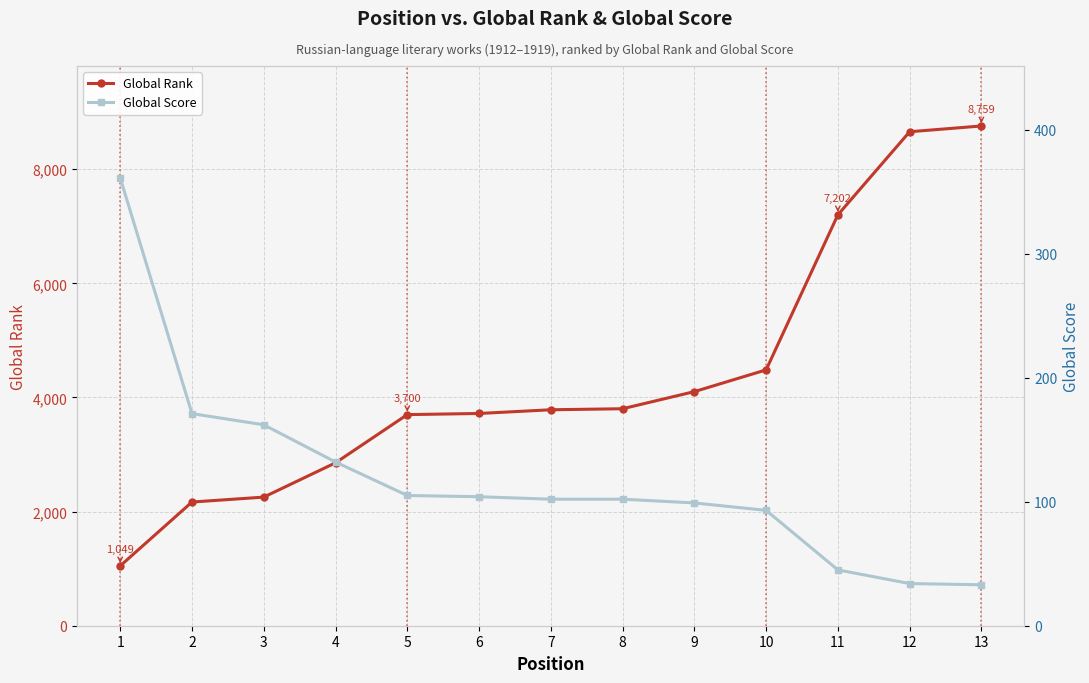

Is this an area chart (filled region under the line)?

No